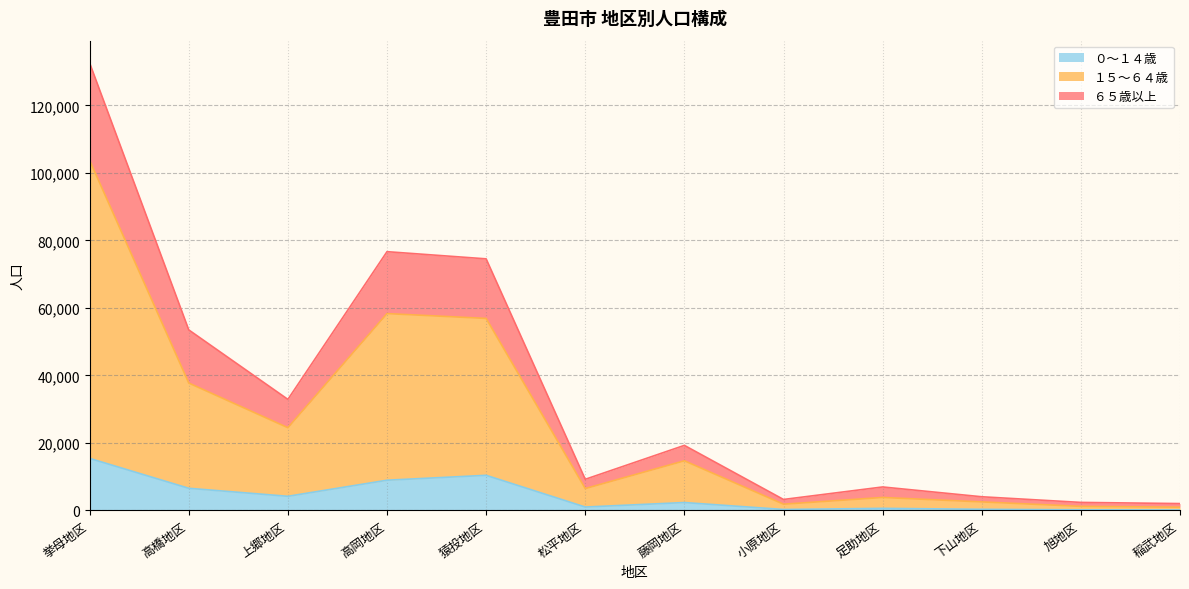

The 総数 (人口) series shows 97532 at 猿投地区. True or false?

False